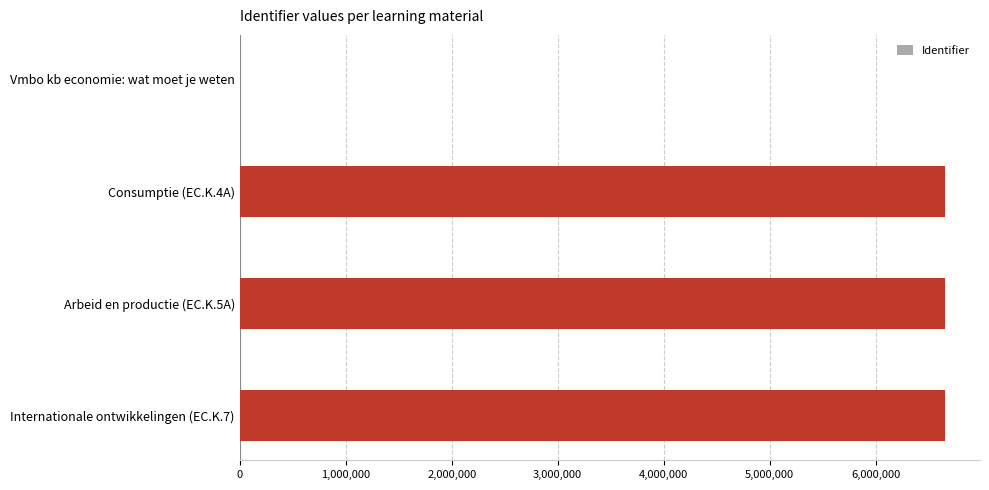

What is the sum of all values?

19957977